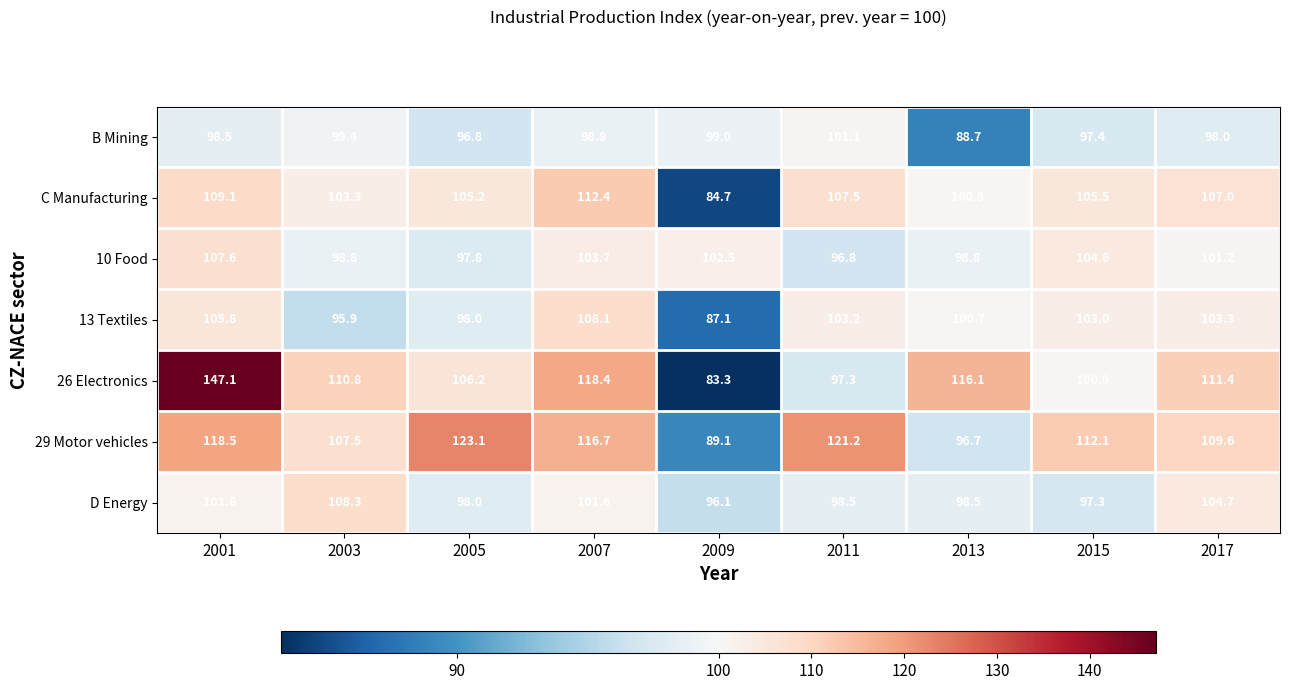

How many data points does each series have?

9